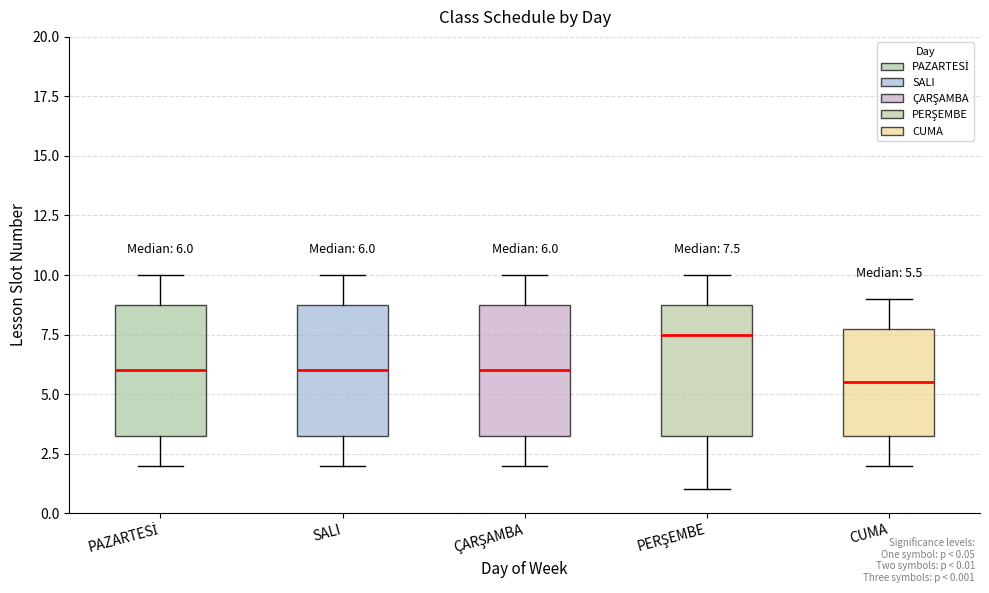

Which box's median line is the highest?

PERŞEMBE